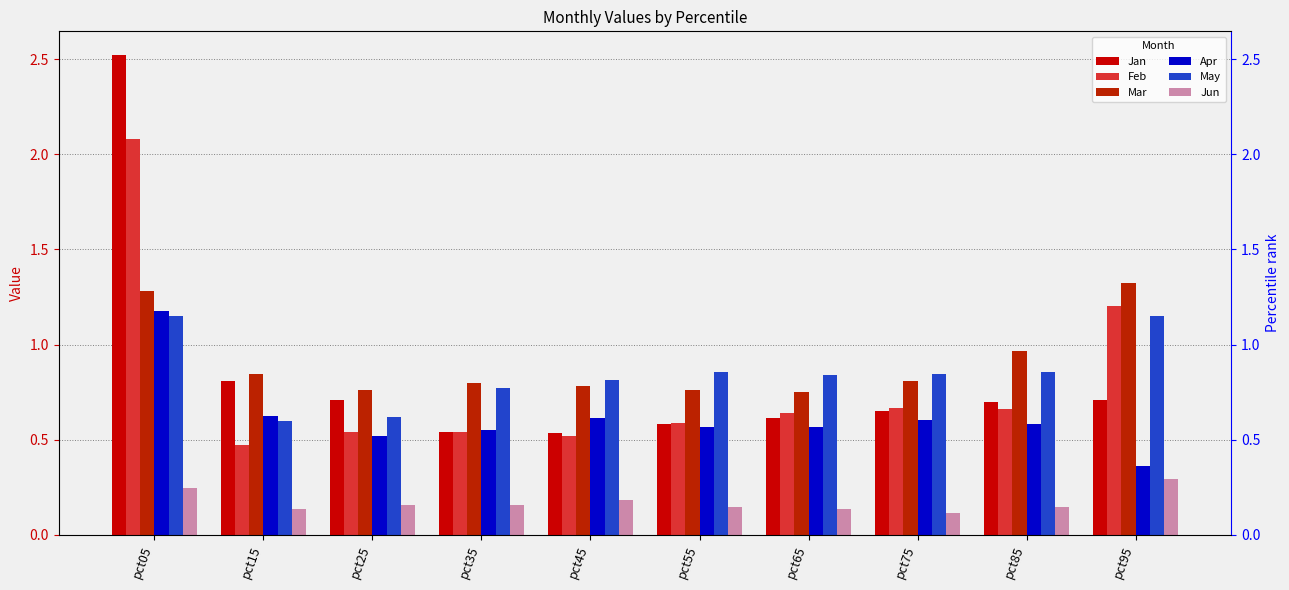

Reading left to right, list all the values displayed in this chart.

Jan: 2.5	0.8	0.7	0.5	0.5	0.6	0.6	0.7	0.7	0.7
Feb: 2.1	0.5	0.5	0.5	0.5	0.6	0.6	0.7	0.7	1.2
Mar: 1.3	0.8	0.8	0.8	0.8	0.8	0.8	0.8	1.0	1.3
Apr: 1.2	0.6	0.5	0.6	0.6	0.6	0.6	0.6	0.6	0.4
May: 1.2	0.6	0.6	0.8	0.8	0.9	0.8	0.8	0.9	1.2
Jun: 0.2	0.1	0.2	0.2	0.2	0.1	0.1	0.1	0.1	0.3